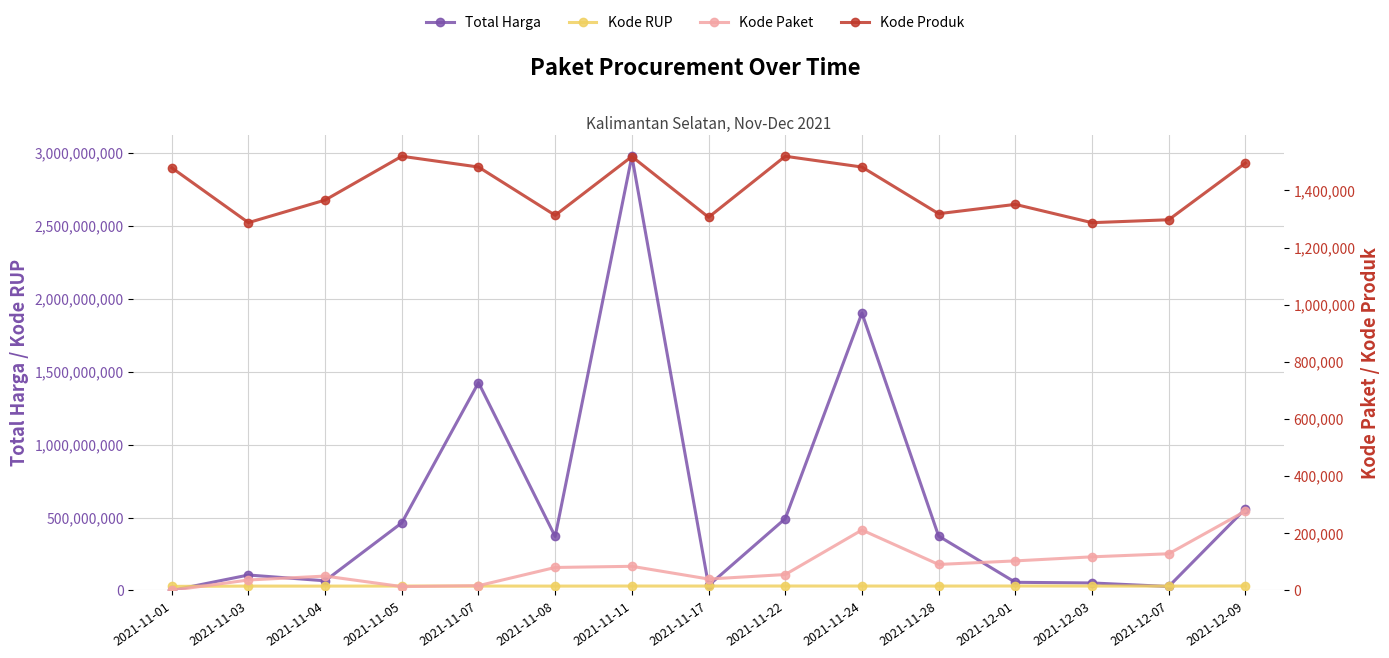

Which category has the lowest value in the Kode Produk series?

2021-12-03